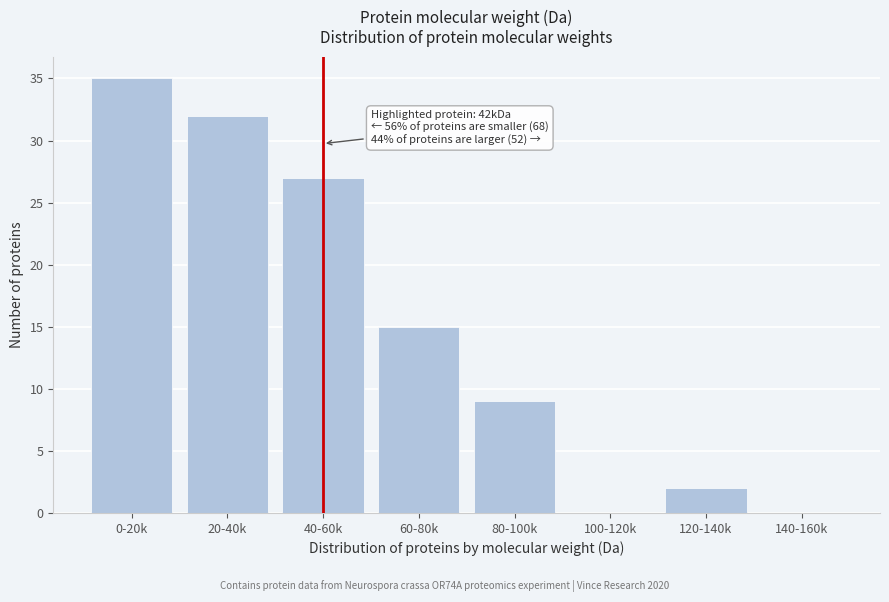

Reading left to right, what are all the values shown in this chart?

0-20k=35	20-40k=32	40-60k=27	60-80k=15	80-100k=9	100-120k=0	120-140k=2	140-160k=0